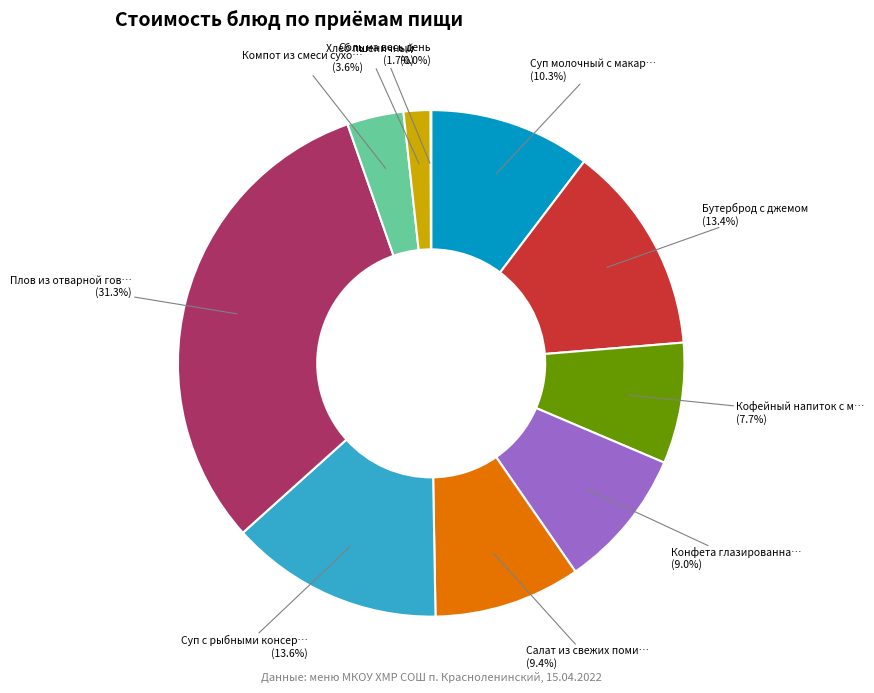

Does any single category account for the majority?

No